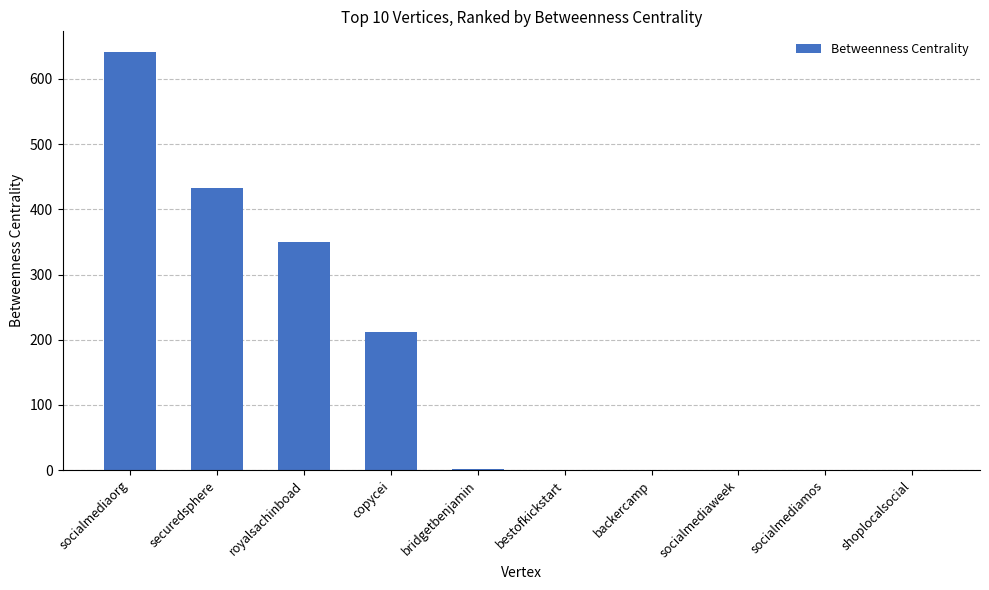

How many categories are shown in the chart?

10